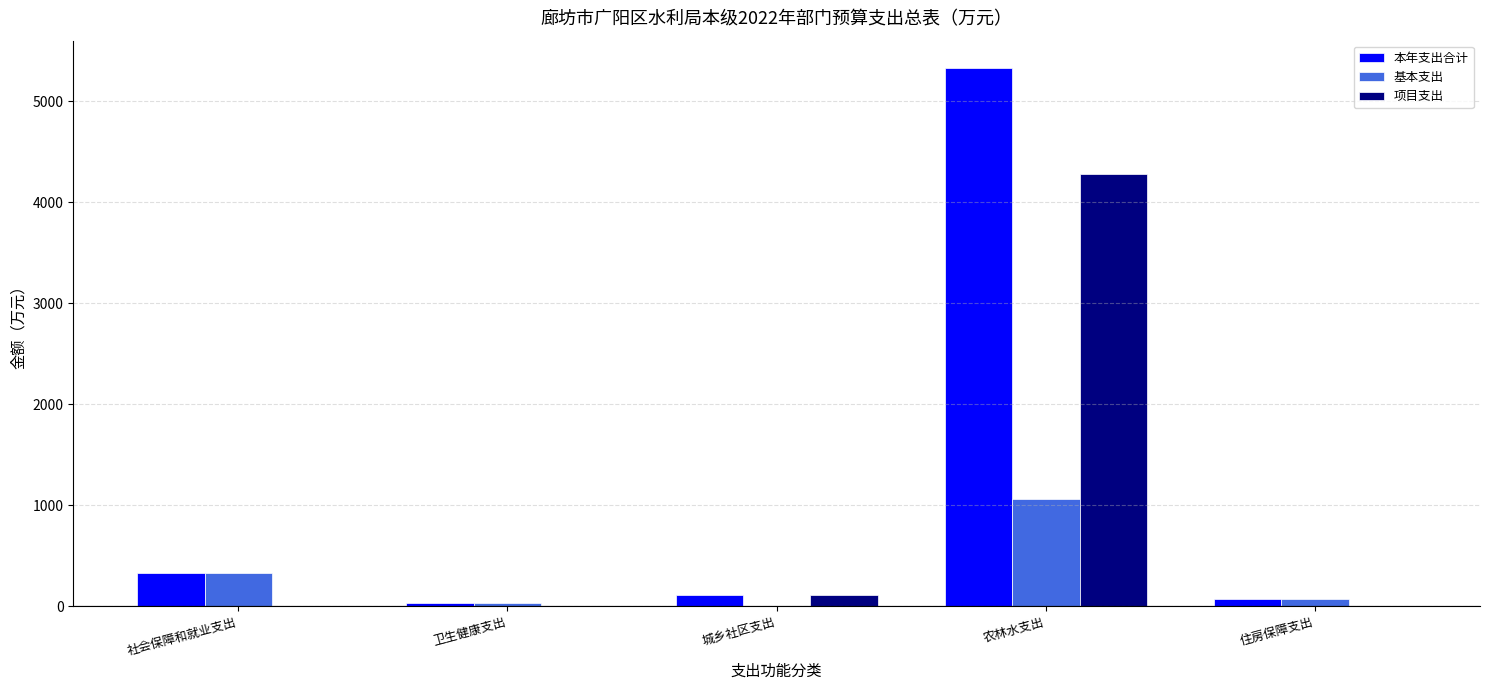

What value does the 项目支出 series have at 农林水支出?

4276.9